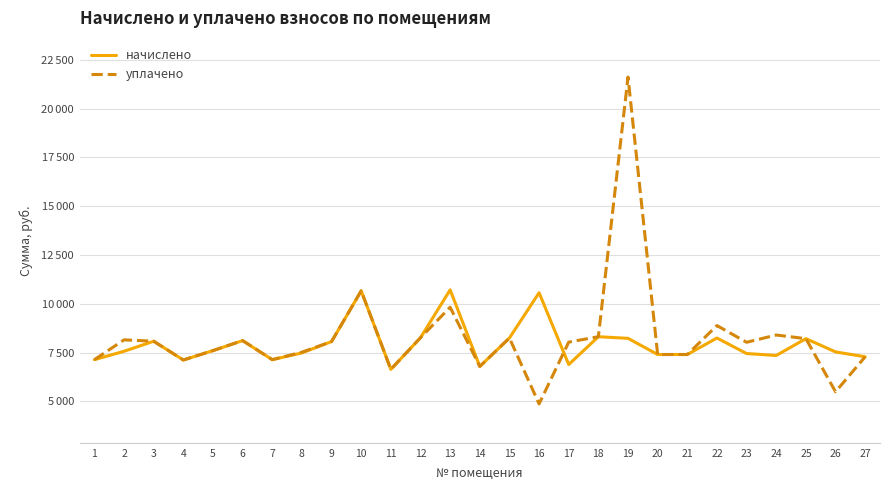

In начислено, how many points are higher than both neighbors (excluding endpoints)?

8